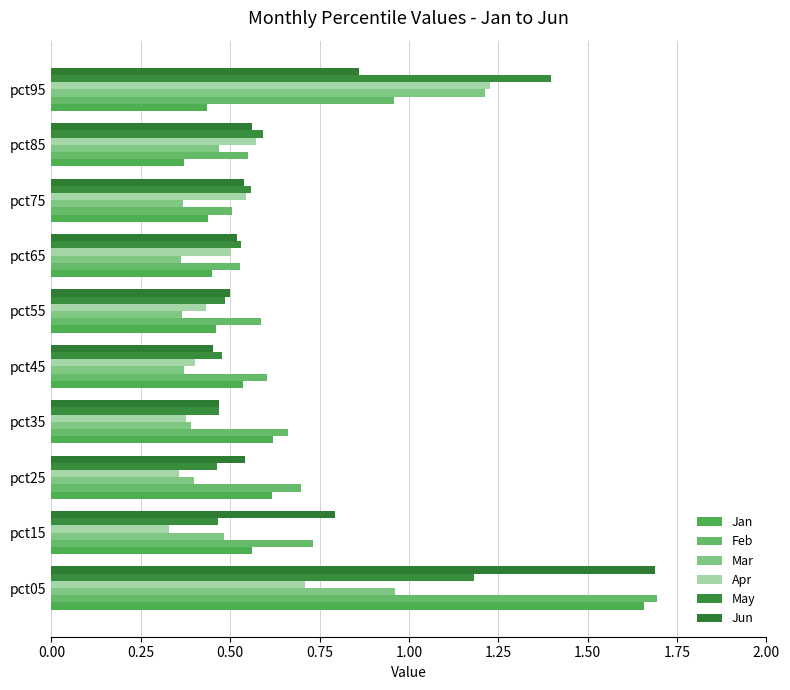

How many series are shown in this chart?

6